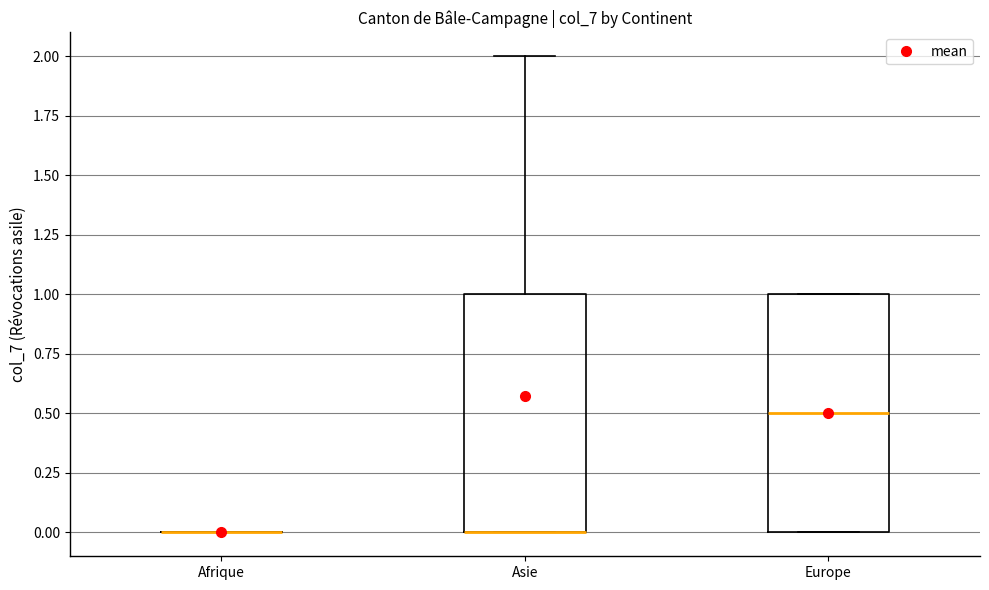

Reading left to right, transcribe this box plot: for each box, give where its median line is, the range the box spans, and where its two whiskers end, as read against the y-axis. The values are not printed on the chart, so give them approximately, as read against the axis.

Afrique: box collapsed to a line at 0.0, whiskers 0.0 to 0.0
Asie: median 0.0 (drawn on the box's lower edge), box 0.0 to 1.0, whiskers 0.0 to 2.0
Europe: median 0.5, box 0.0 to 1.0, whiskers 0.0 to 1.0